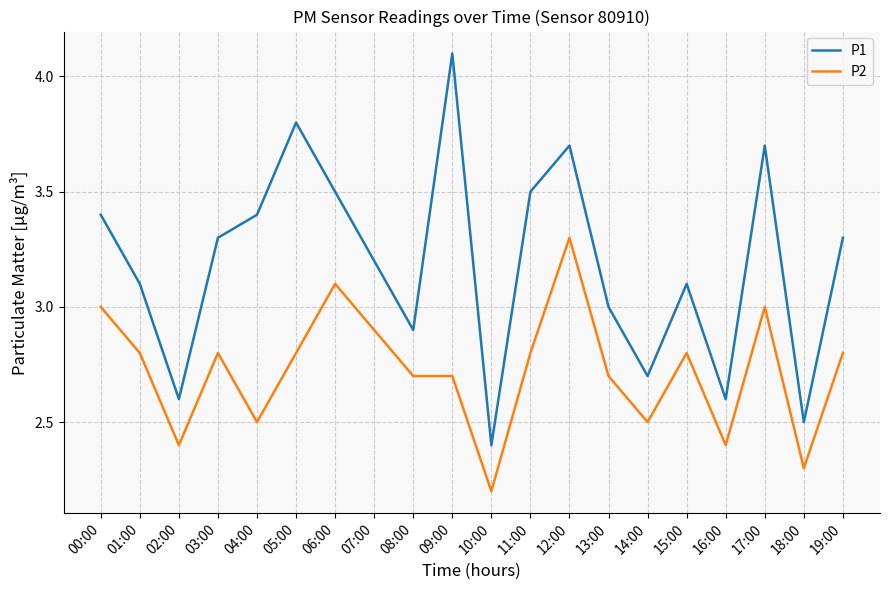

True or false: P2 and P1 intersect in this chart.

False